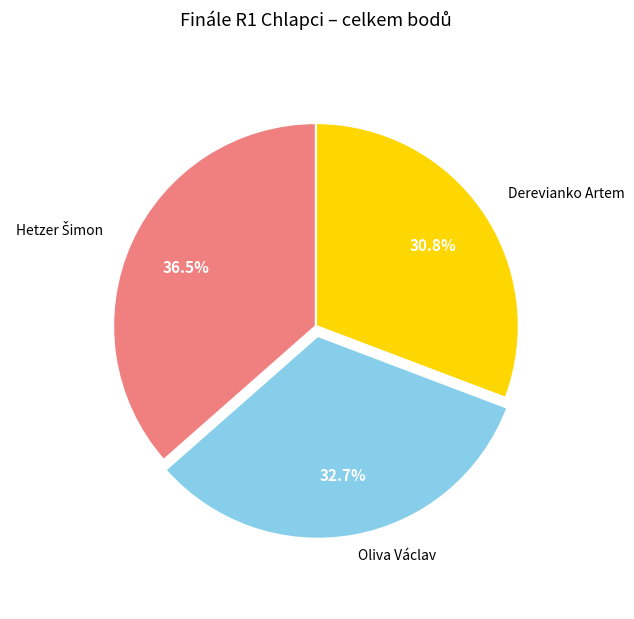

What is the ratio of the value at Derevianko Artem to the value at Oliva Václav?

0.9